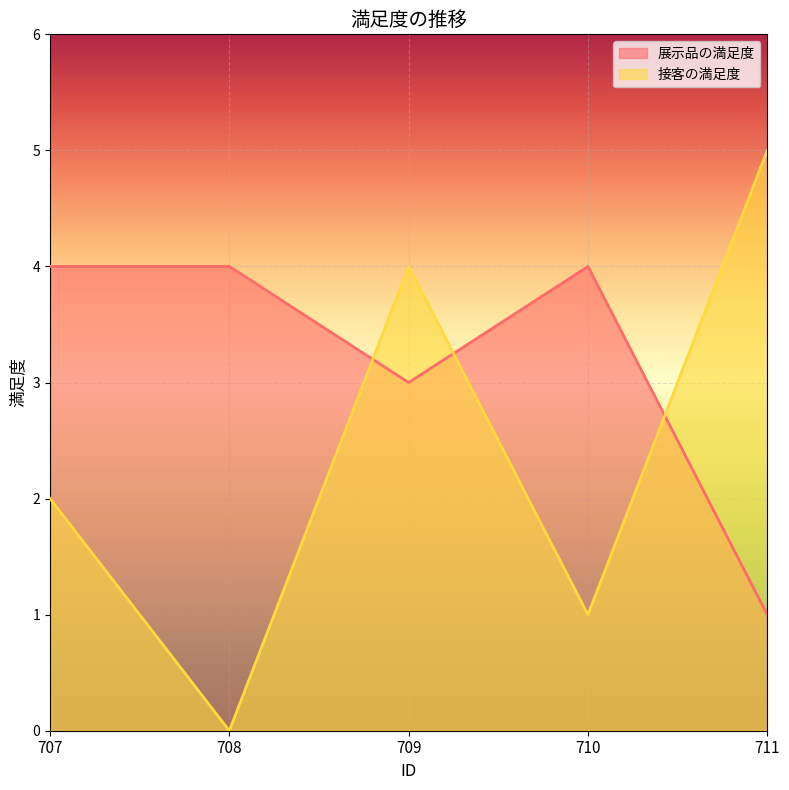

Is the value of 接客の満足度 at 708 greater than the value of 展示品の満足度 at 710?

No